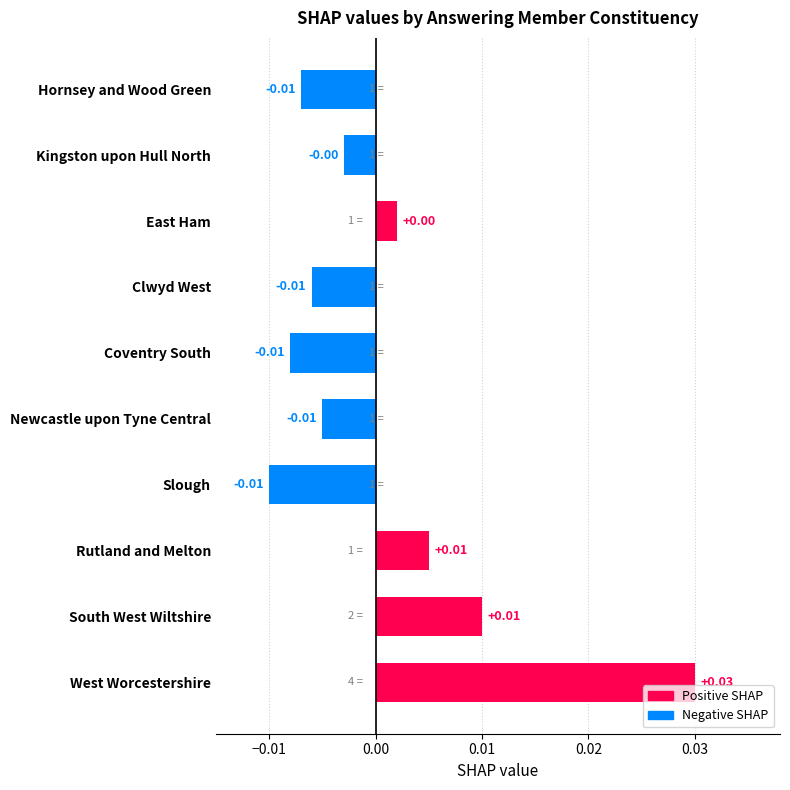

Which category has the highest value across all series?

West Worcestershire